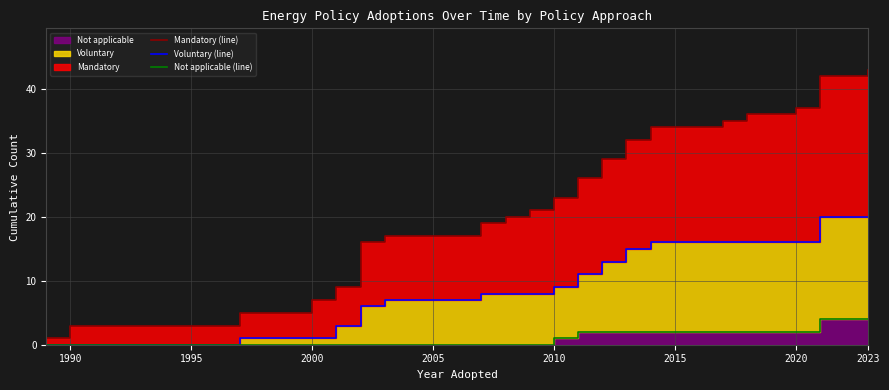

Which series changed the most between 1990 and 2023?

Mandatory (line)